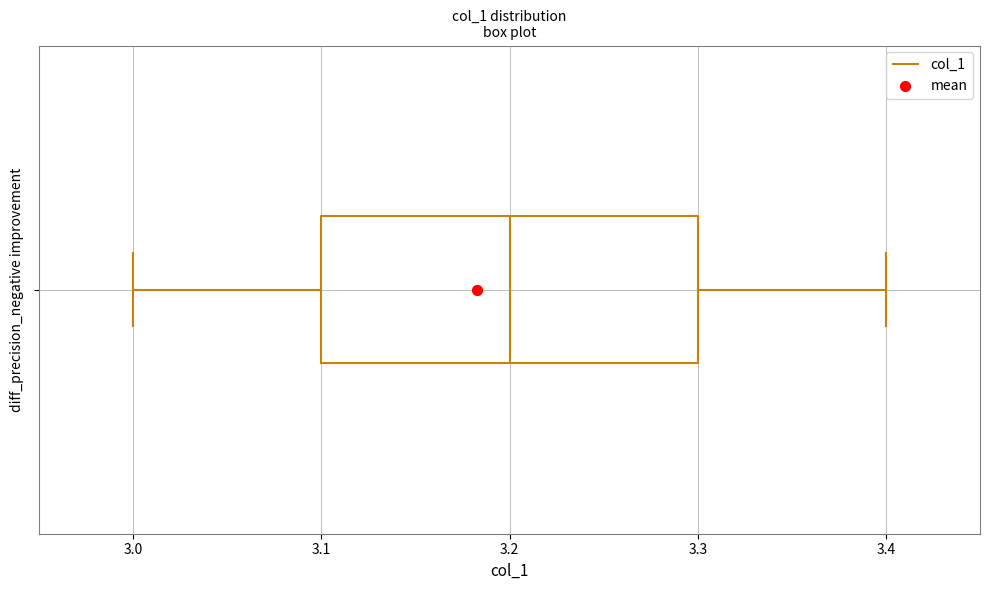

Transcribe this box plot: give where the median line is, the range the box spans, and where the two whiskers end, as read against the x-axis. The values are not printed on the chart, so give them approximately, as read against the axis.

median 3.2, box 3.1 to 3.3, whiskers 3.0 to 3.4